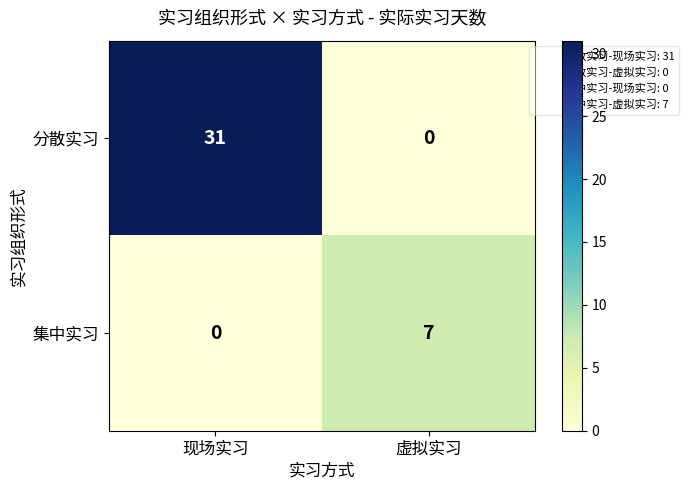

Which category has the highest value in the 分散实习 series?

现场实习